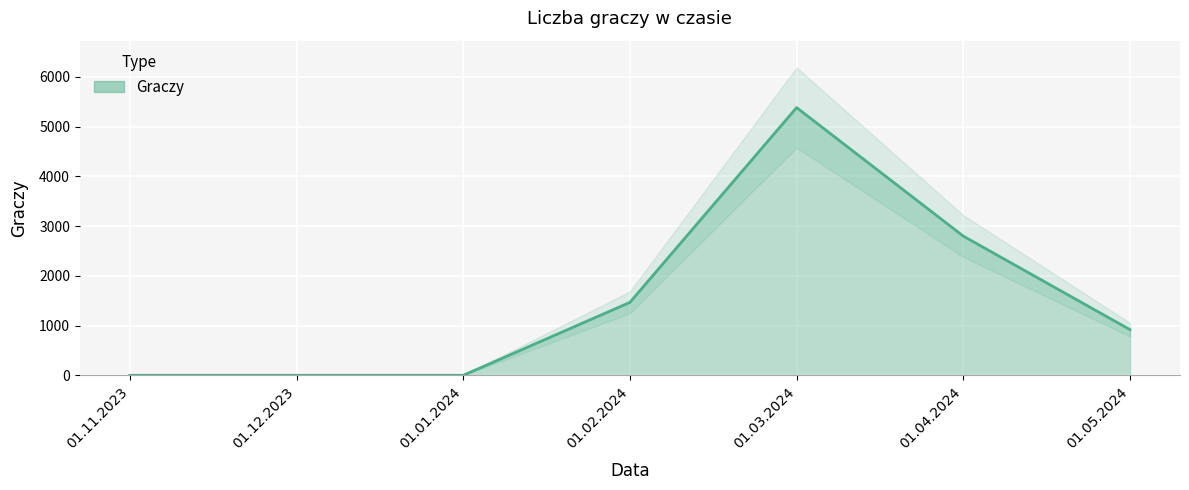

True or false: the data shows 5383 at 01.03.2024.

True